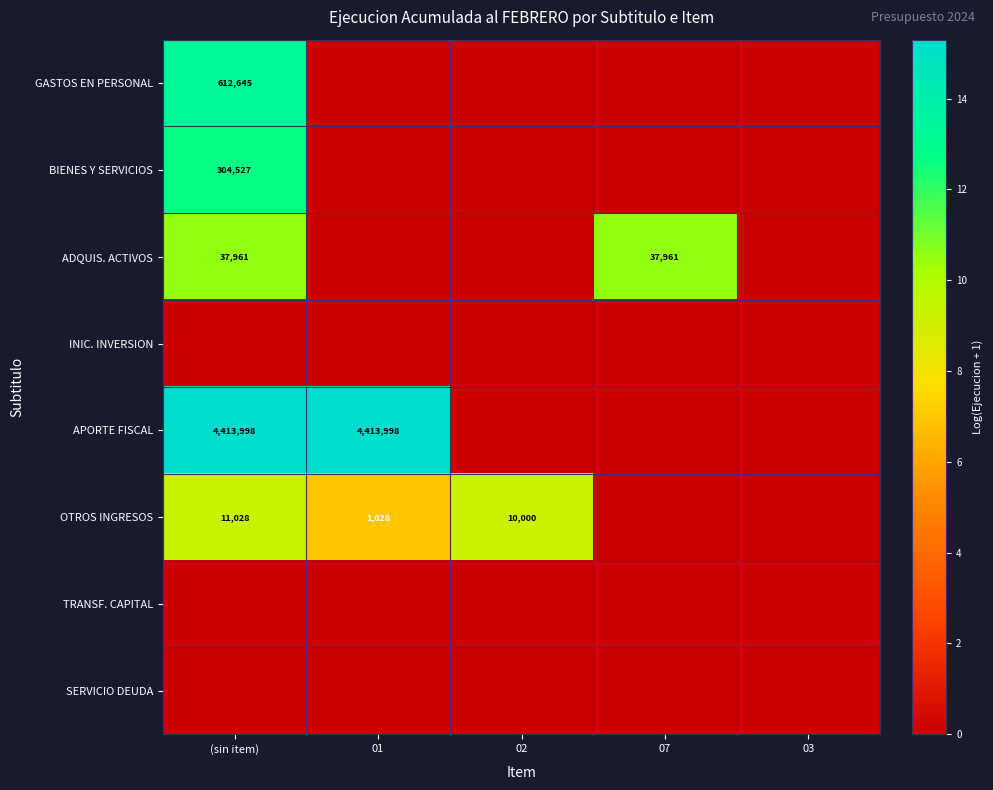

At which category is the sum across all series the highest?

(sin item)